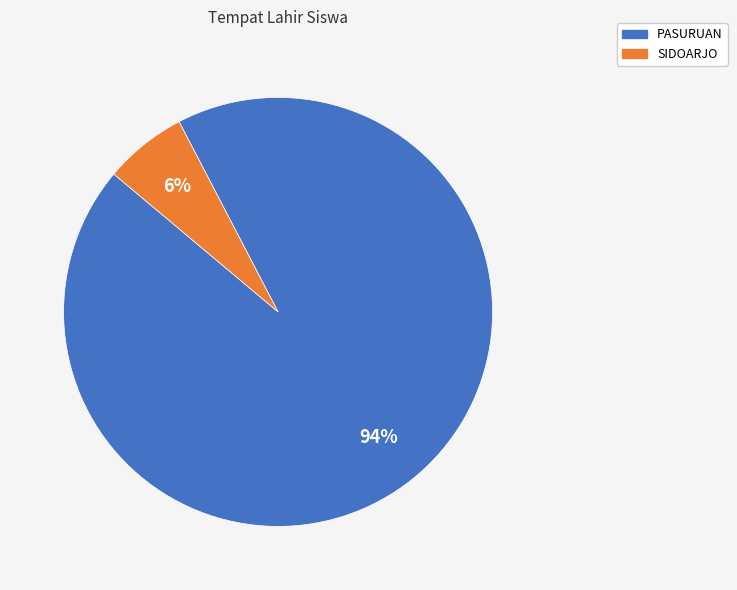

How many segments does this pie chart have?

2